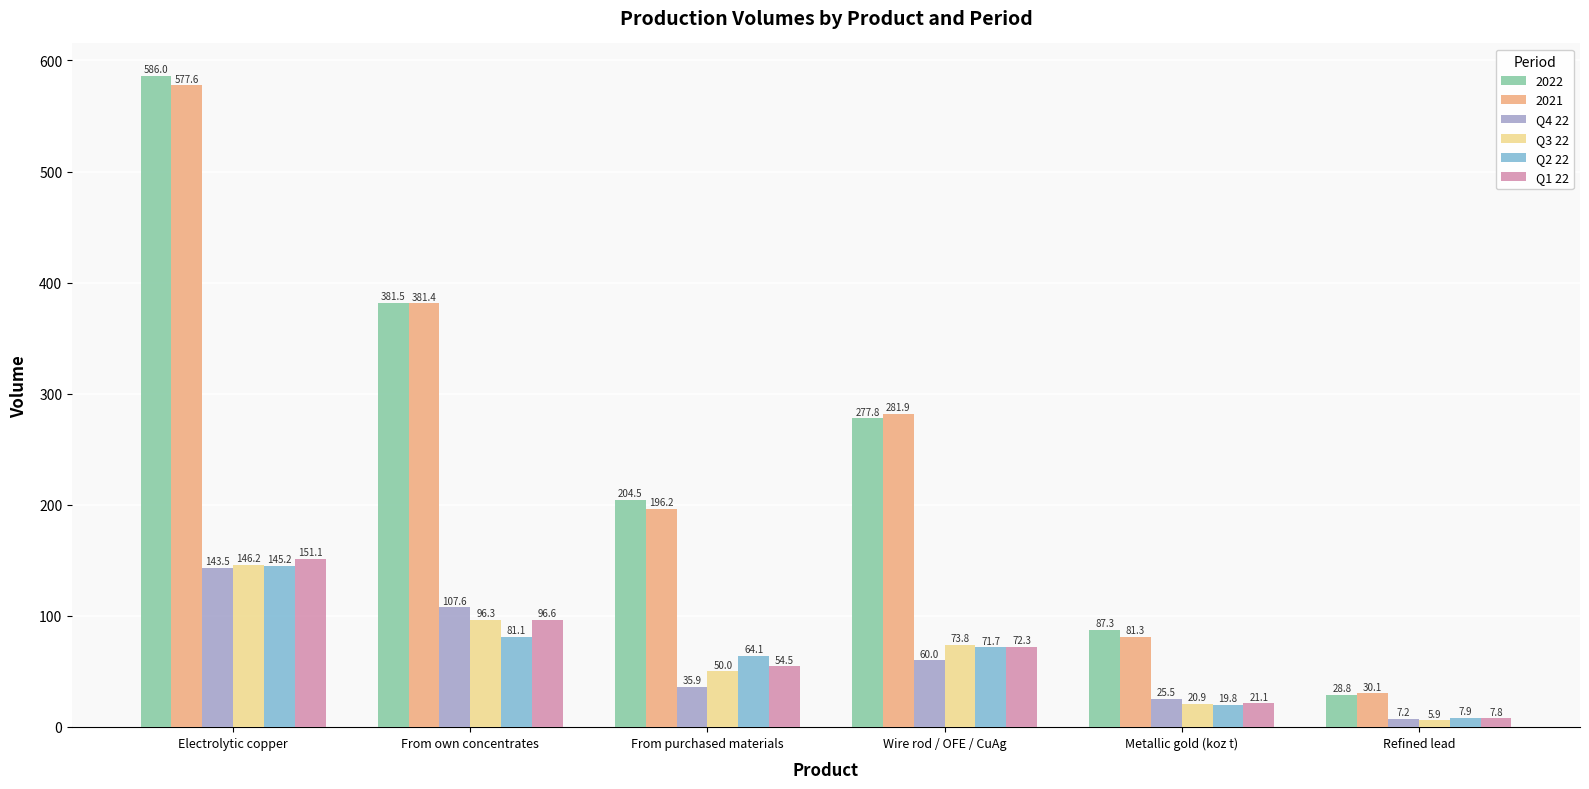

What is the difference between the maximum and second lowest values in the Q4 22 series?

118.0